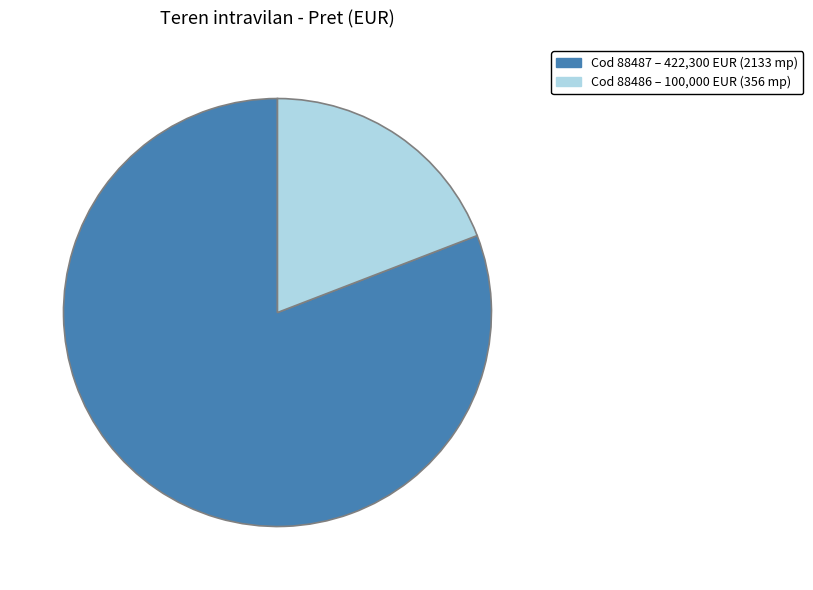

Is there a majority slice in this chart?

Yes